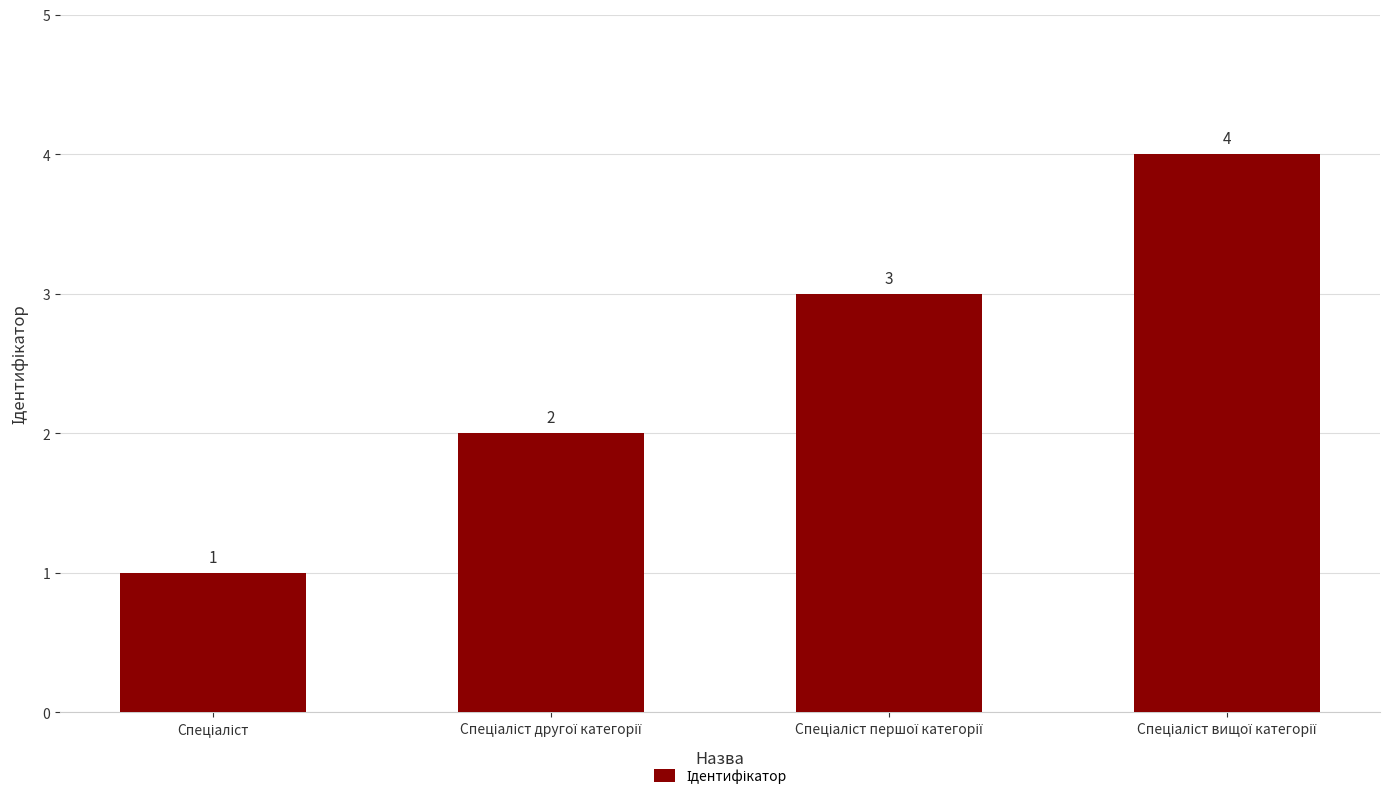

How many values are between 2 and 4?

3